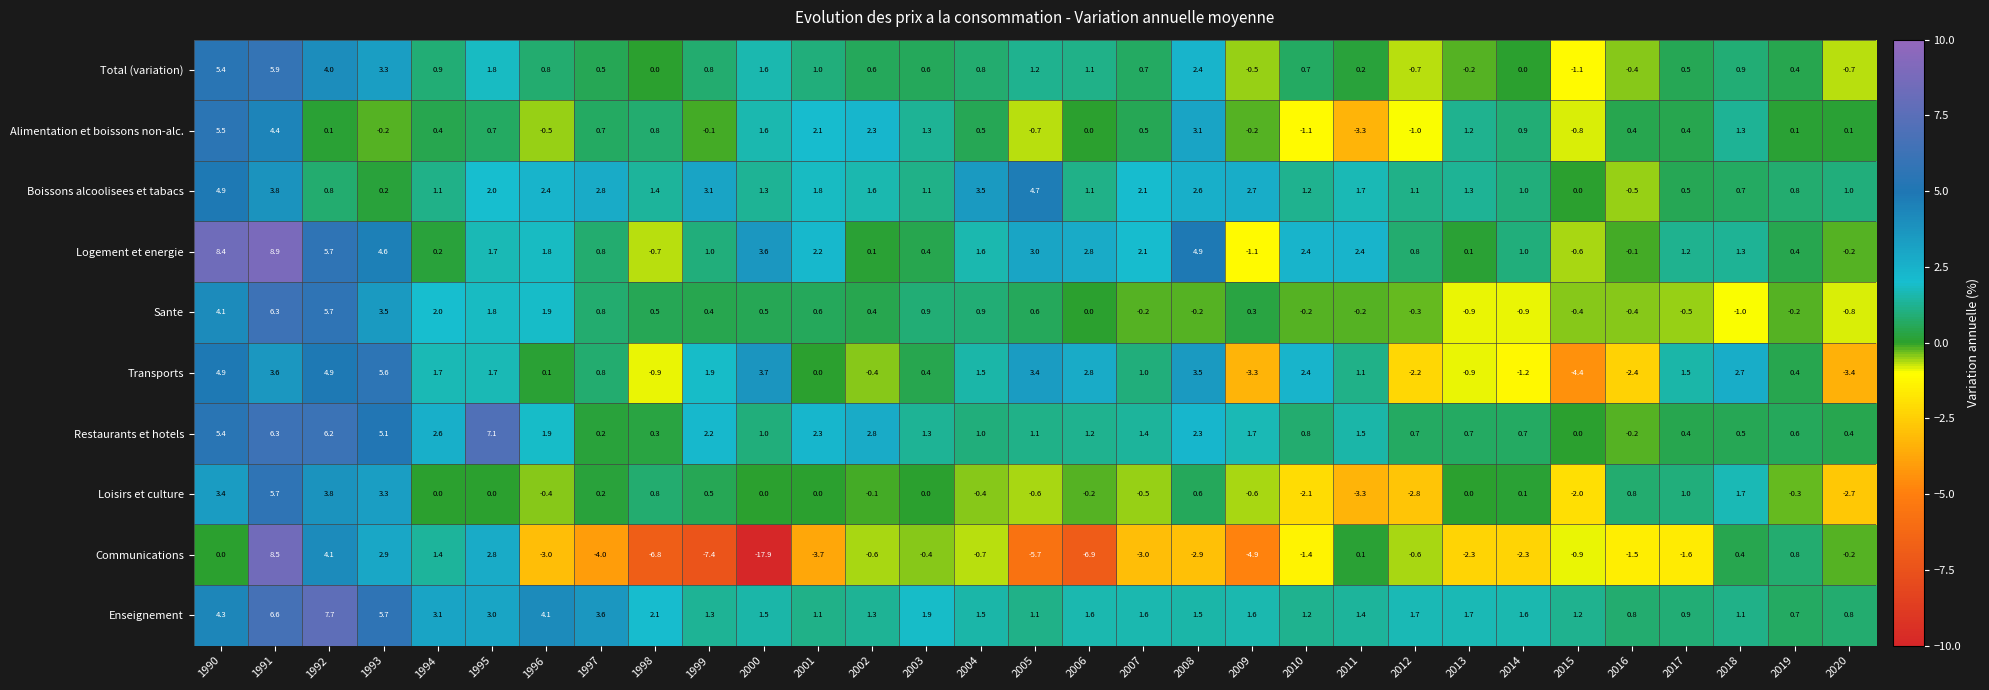

How many series are shown in this chart?

10